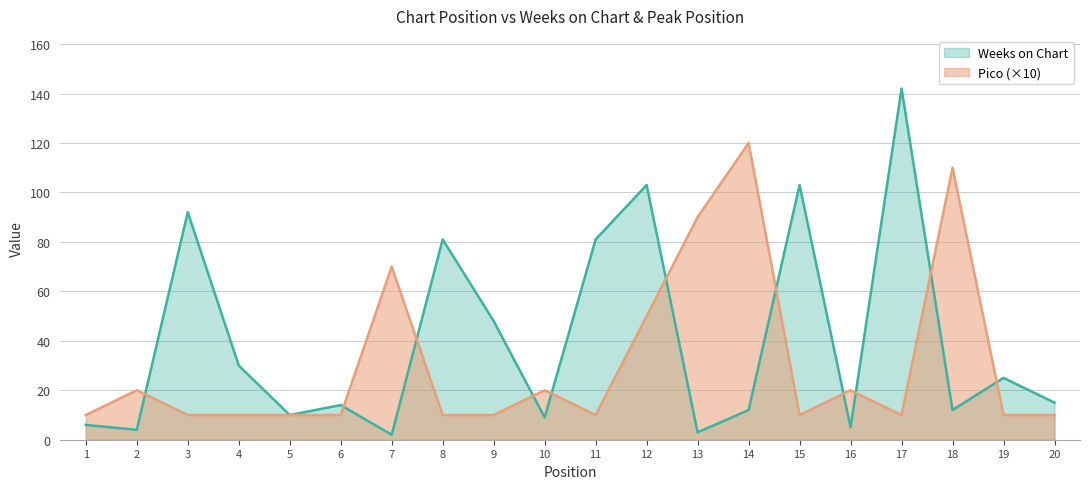

What is the difference between the highest and lowest values at 20?

5